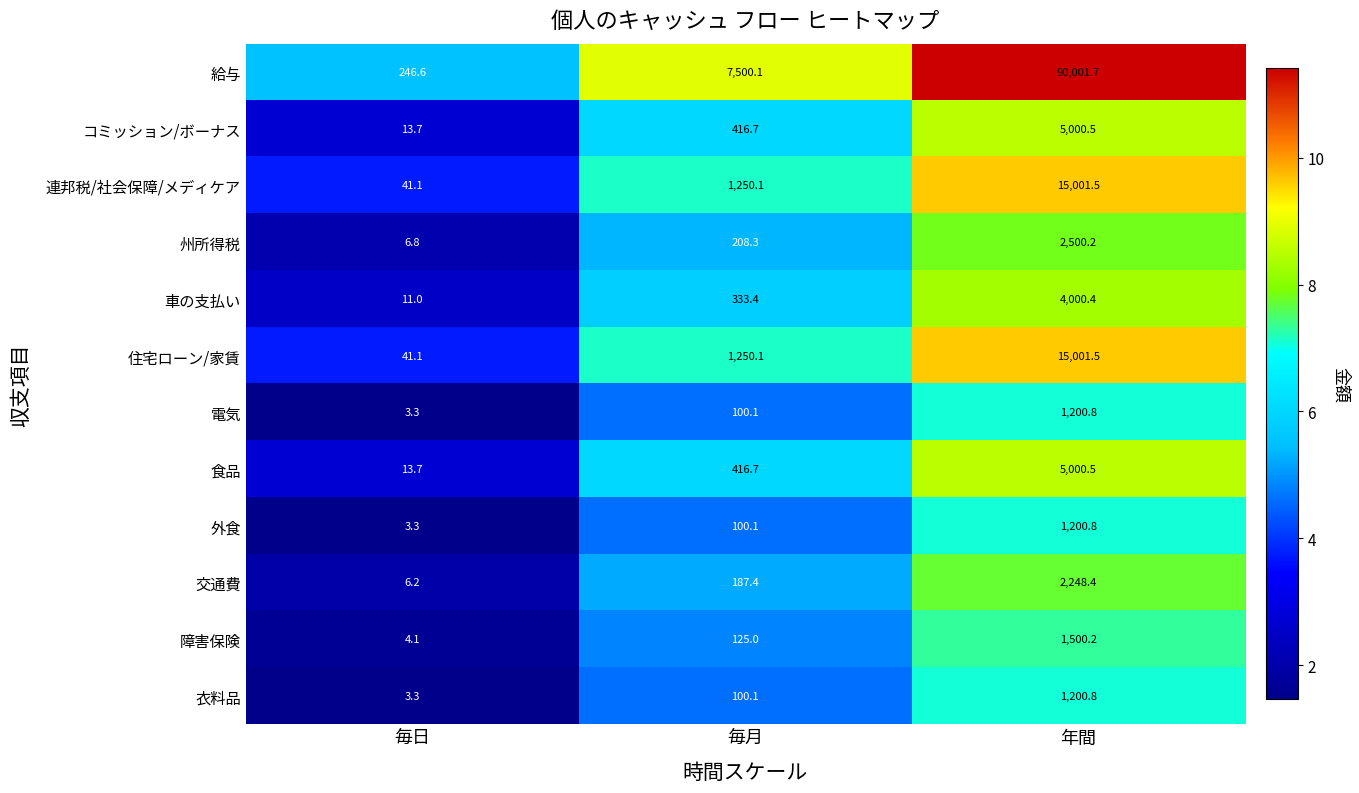

The 障害保険 series shows 34.7 at 毎月. True or false?

False